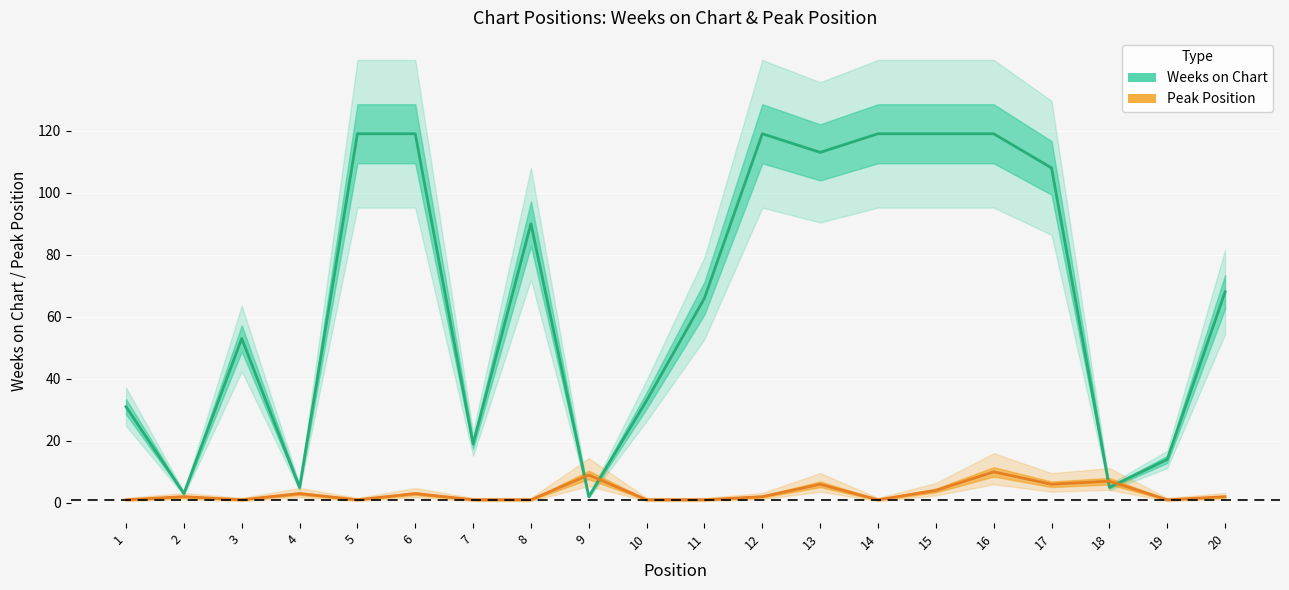

True or false: Weeks on Chart and Peak Position intersect in this chart.

True